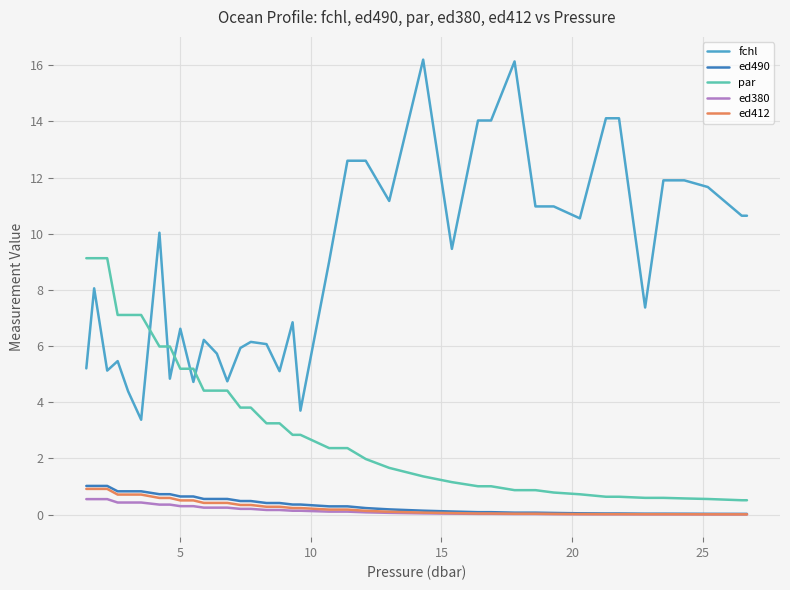

Which series has the largest total across all categories?

fchl